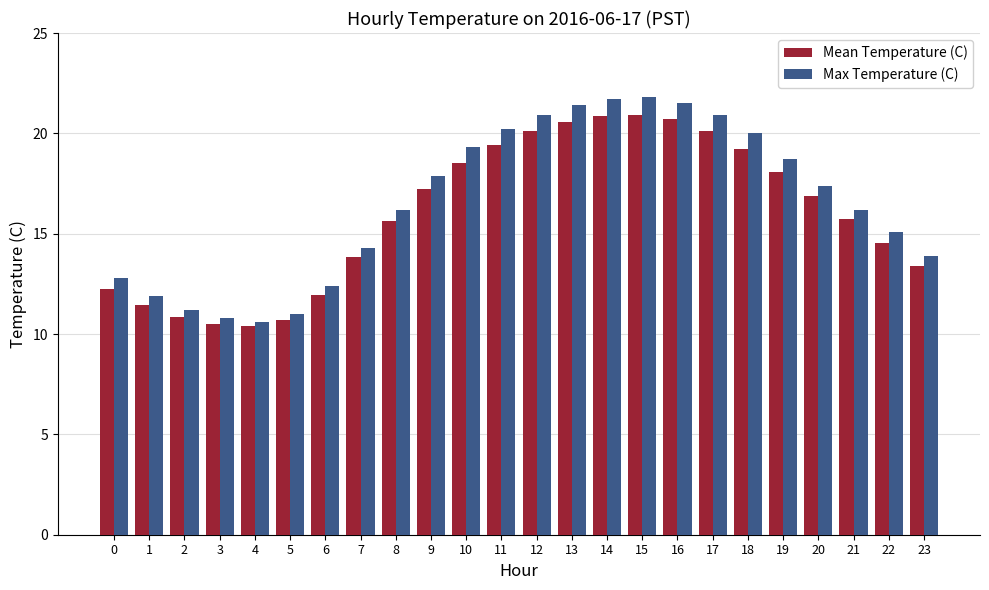

At 0, list the series in order from largest to smallest.

Max Temperature (C), Mean Temperature (C)